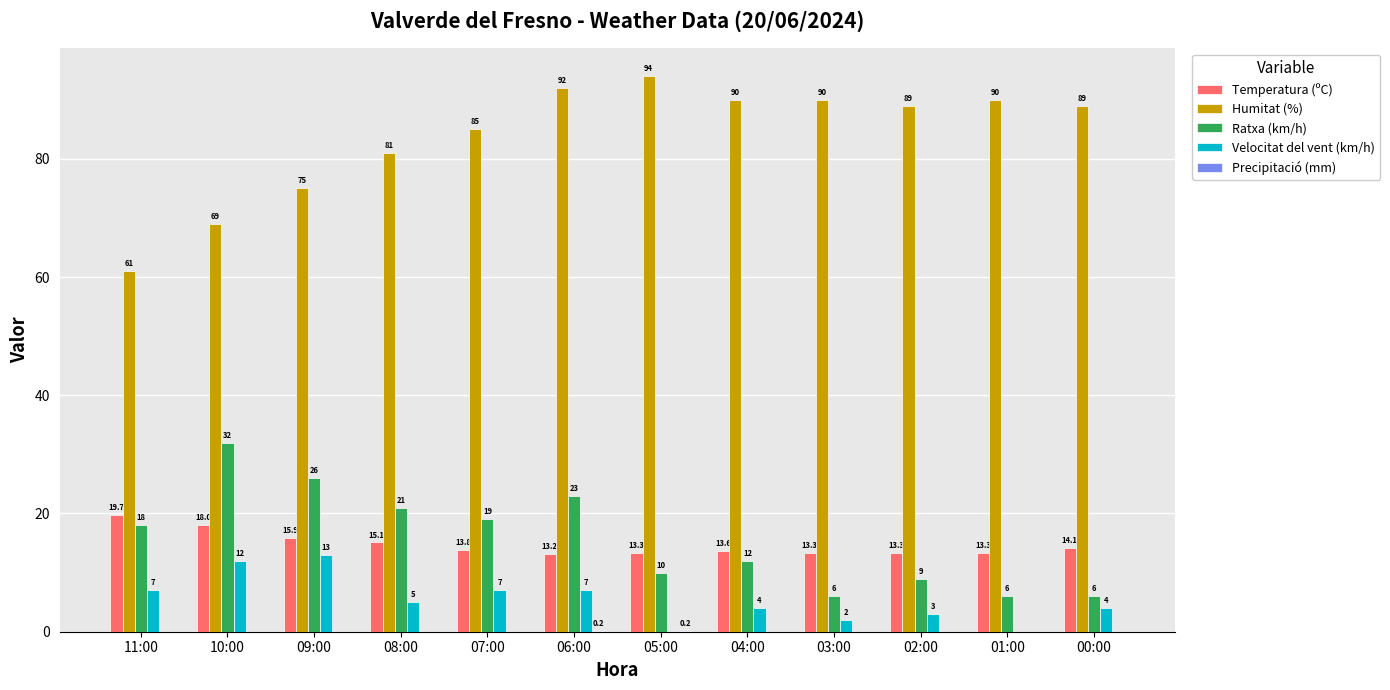

Which series changed the most between 04:00 and 01:00?

Ratxa (km/h)